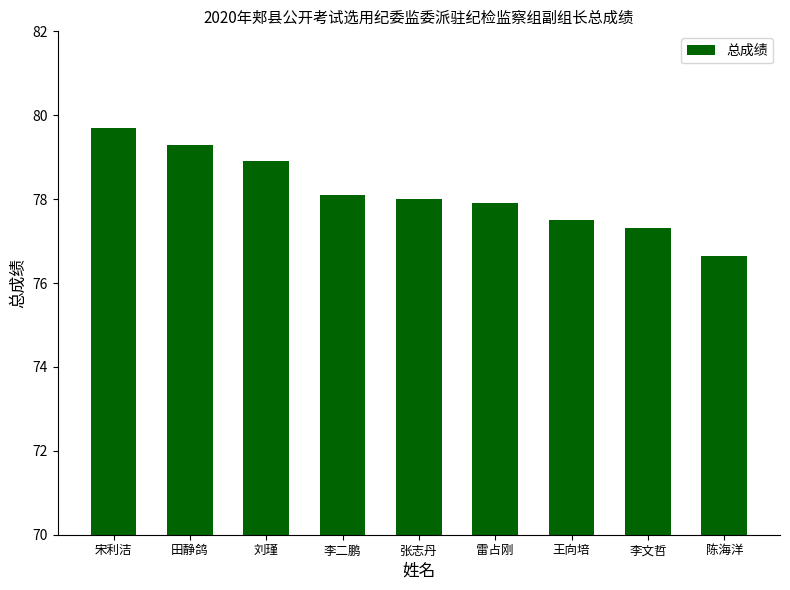

What value does the data have at 刘瑾?

78.9